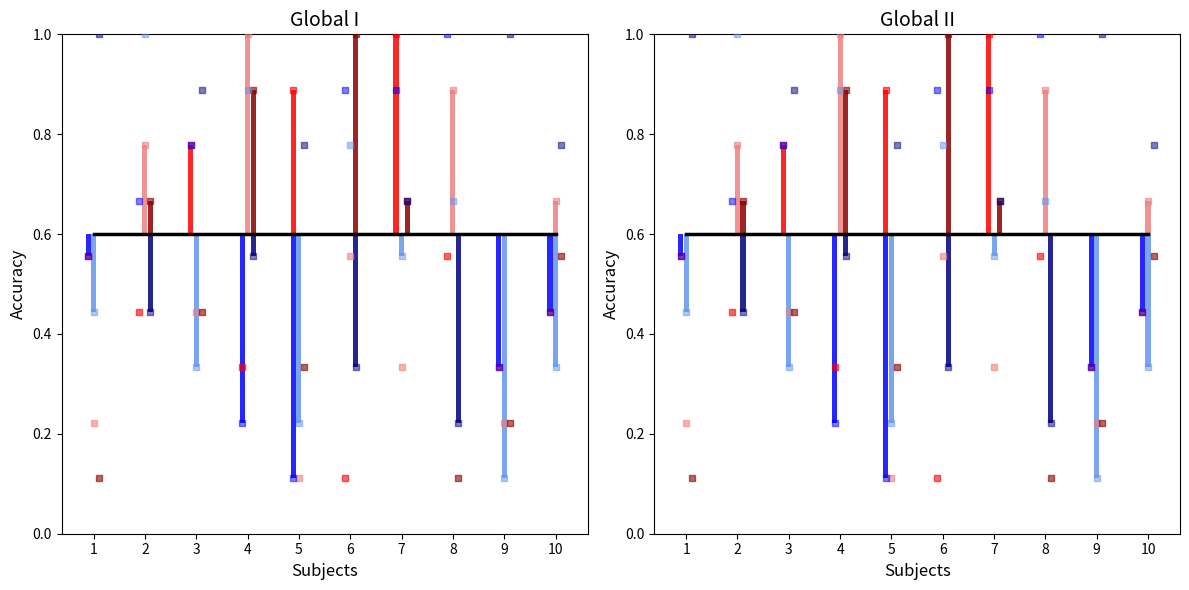

At how many categories does at least one series exceed 0?

10